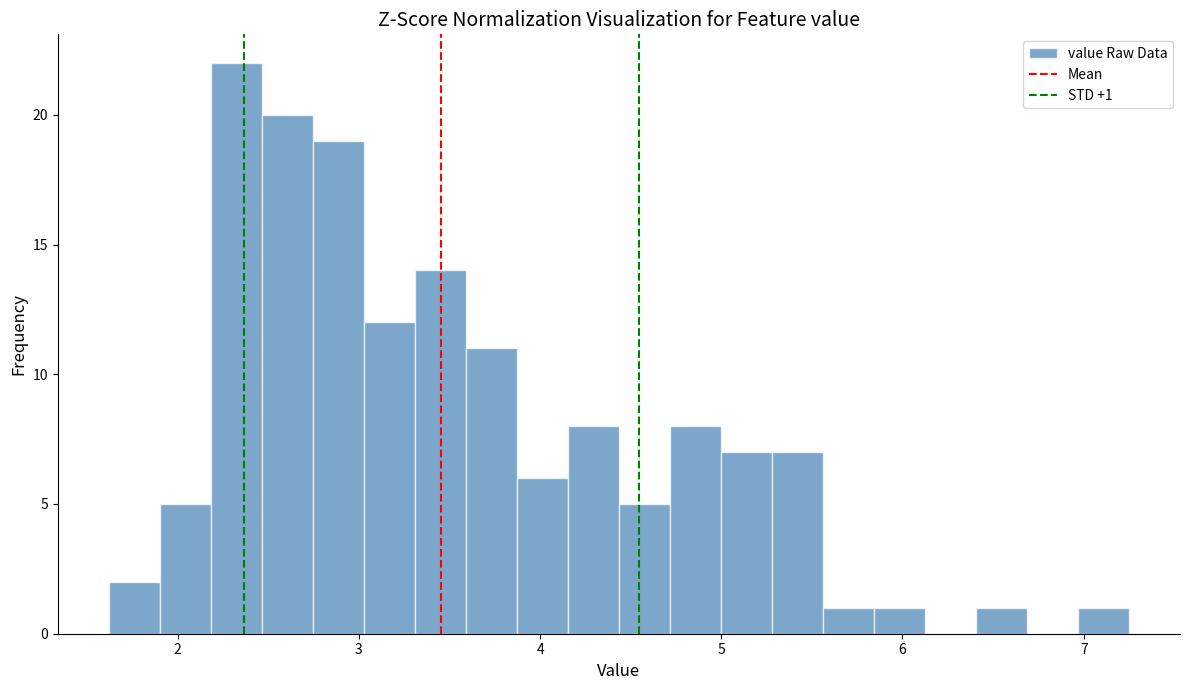

Around what value on the x-axis is the tallest bar? Give the approximate position of its centre, as read against the axis.

2.3